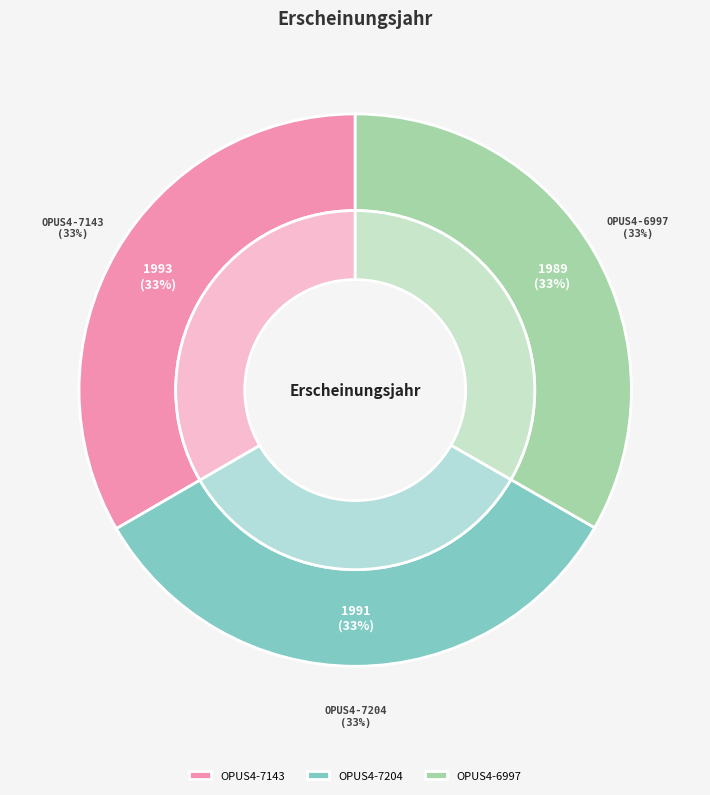

To the nearest percent, what portion does OPUS4-7204 represent?

33%